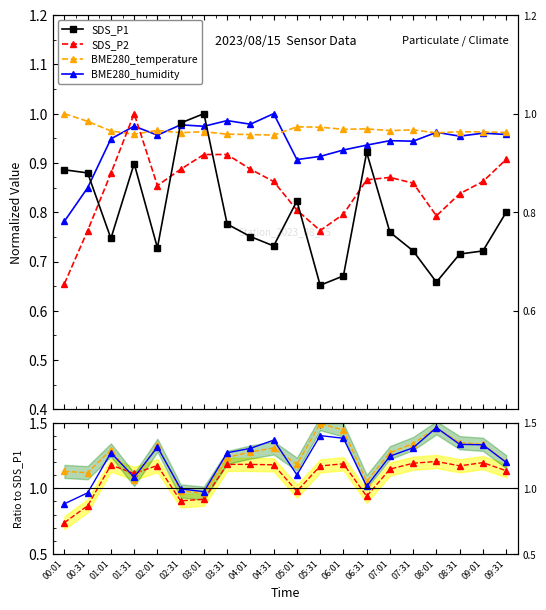

Reading left to right, extract all data points from this chart.

SDS_P1: 00:01=0.9	00:31=0.9	01:01=0.7	01:31=0.9	02:01=0.7	02:31=1.0	03:01=1.0	03:31=0.8	04:01=0.8	04:31=0.7	05:01=0.8	05:31=0.7	06:01=0.7	06:31=0.9	07:01=0.8	07:31=0.7	08:01=0.7	08:31=0.7	09:01=0.7	09:31=0.8
SDS_P2: 00:01=0.7	00:31=0.9	01:01=1.2	01:31=1.1	02:01=1.2	02:31=0.9	03:01=0.9	03:31=1.2	04:01=1.2	04:31=1.2	05:01=1.0	05:31=1.2	06:01=1.2	06:31=0.9	07:01=1.1	07:31=1.2	08:01=1.2	08:31=1.2	09:01=1.2	09:31=1.1
BME280_temperature: 00:01=1.1	00:31=1.1	01:01=1.3	01:31=1.1	02:01=1.3	02:31=1.0	03:01=1.0	03:31=1.2	04:01=1.3	04:31=1.3	05:01=1.2	05:31=1.5	06:01=1.4	06:31=1.1	07:01=1.3	07:31=1.3	08:01=1.5	08:31=1.3	09:01=1.3	09:31=1.2
BME280_humidity: 00:01=0.9	00:31=1.0	01:01=1.3	01:31=1.1	02:01=1.3	02:31=1.0	03:01=1.0	03:31=1.3	04:01=1.3	04:31=1.4	05:01=1.1	05:31=1.4	06:01=1.4	06:31=1.0	07:01=1.2	07:31=1.3	08:01=1.5	08:31=1.3	09:01=1.3	09:31=1.2